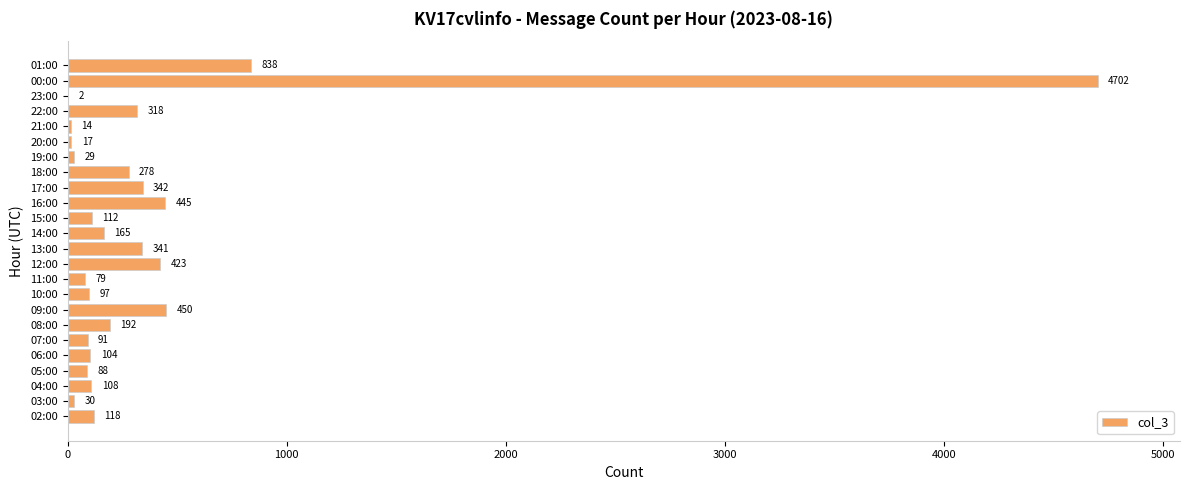

The chart shows a value of 165 at 14:00. True or false?

True